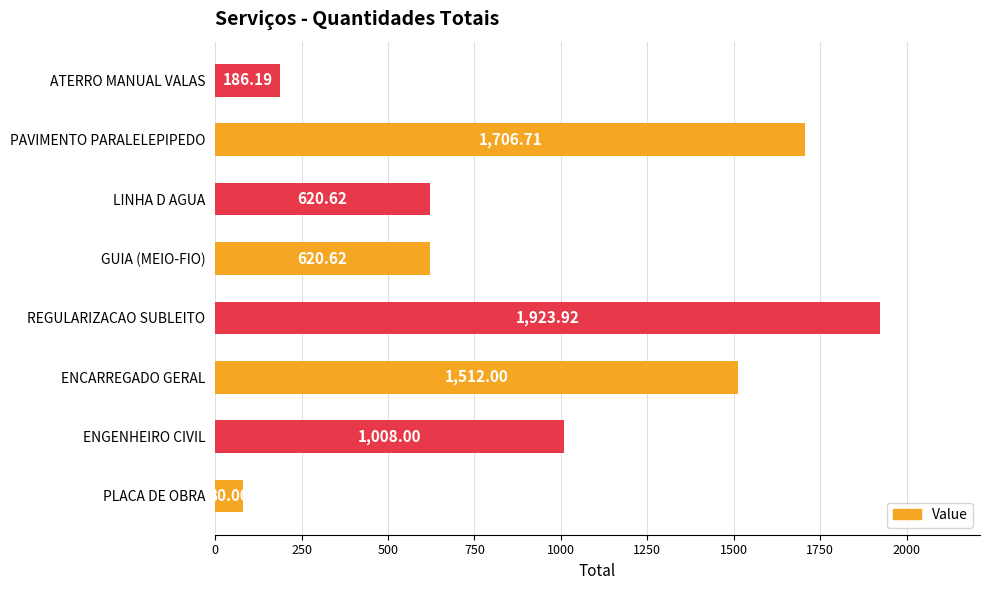

Which label corresponds to the largest value in the chart?

REGULARIZACAO SUBLEITO